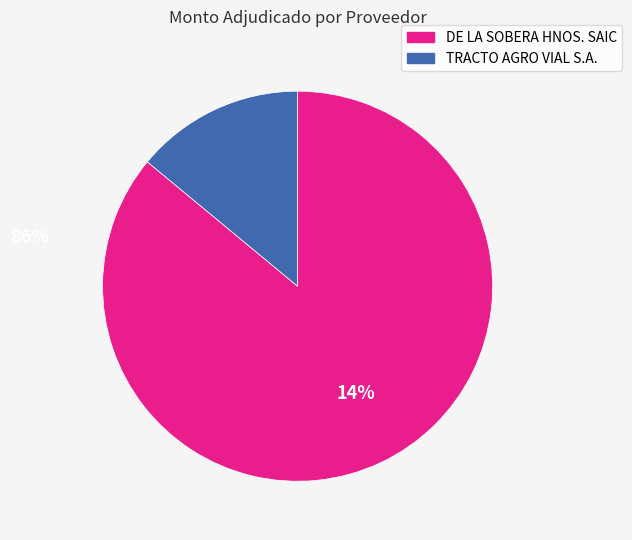

Which category has the biggest portion of the pie?

DE LA SOBERA HNOS. SAIC